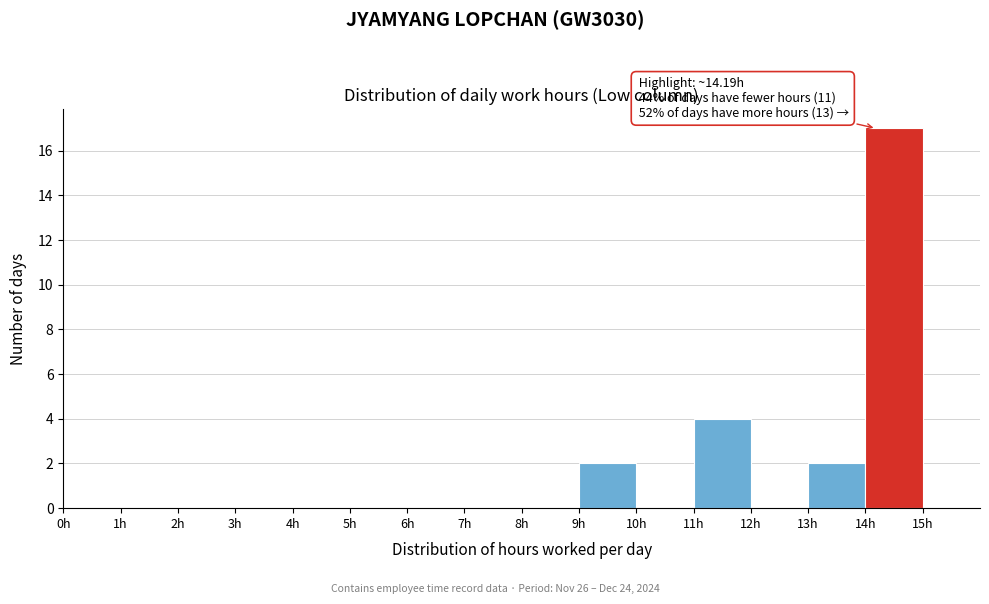

Which range on the x-axis has the tallest bar?

14 to 15